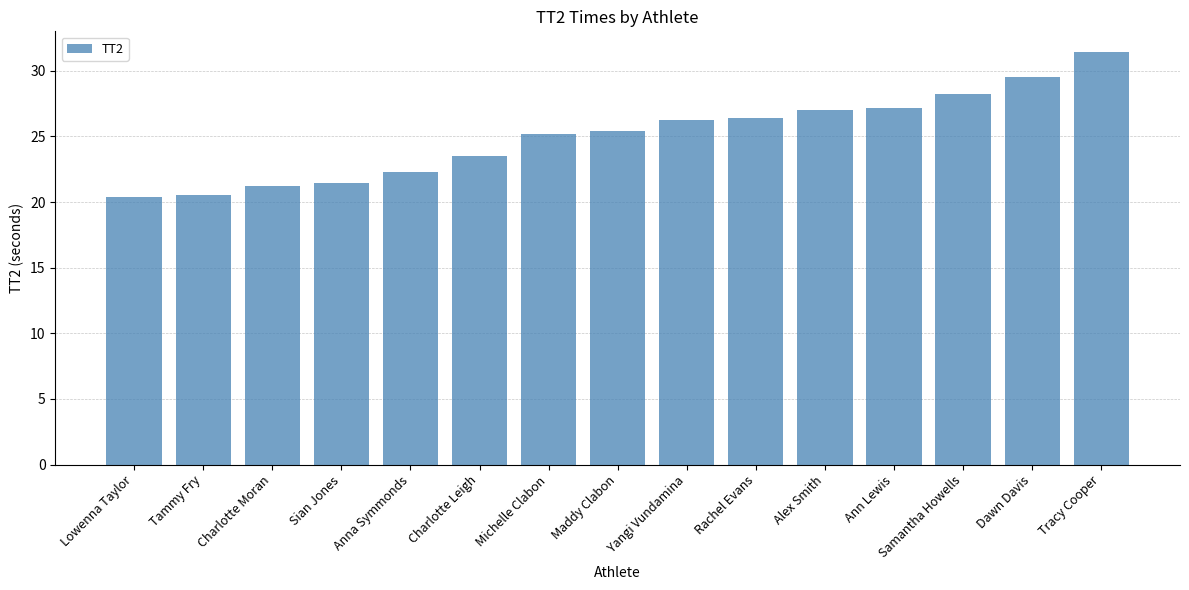

How many data points are above 25?

9